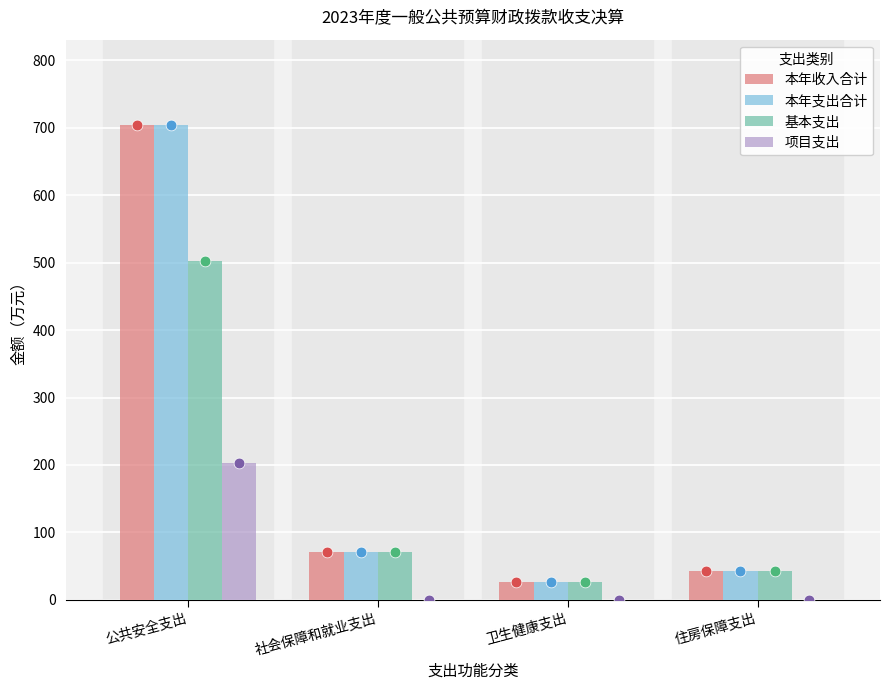

At which category is the sum across all series the highest?

公共安全支出